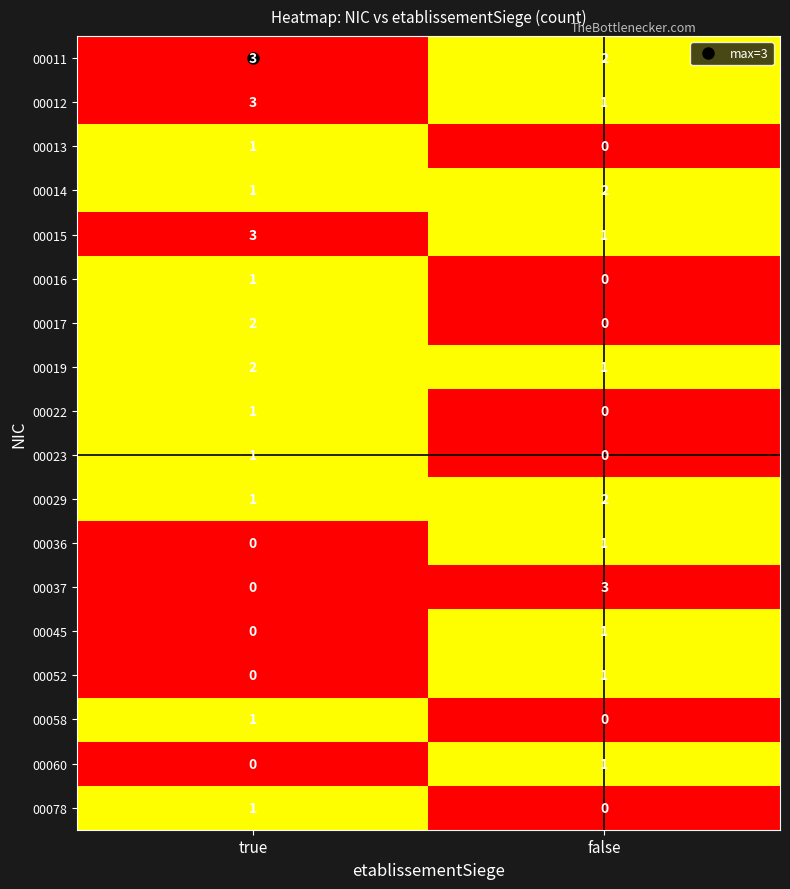

Where is 00036 nearest to the value 0?

true